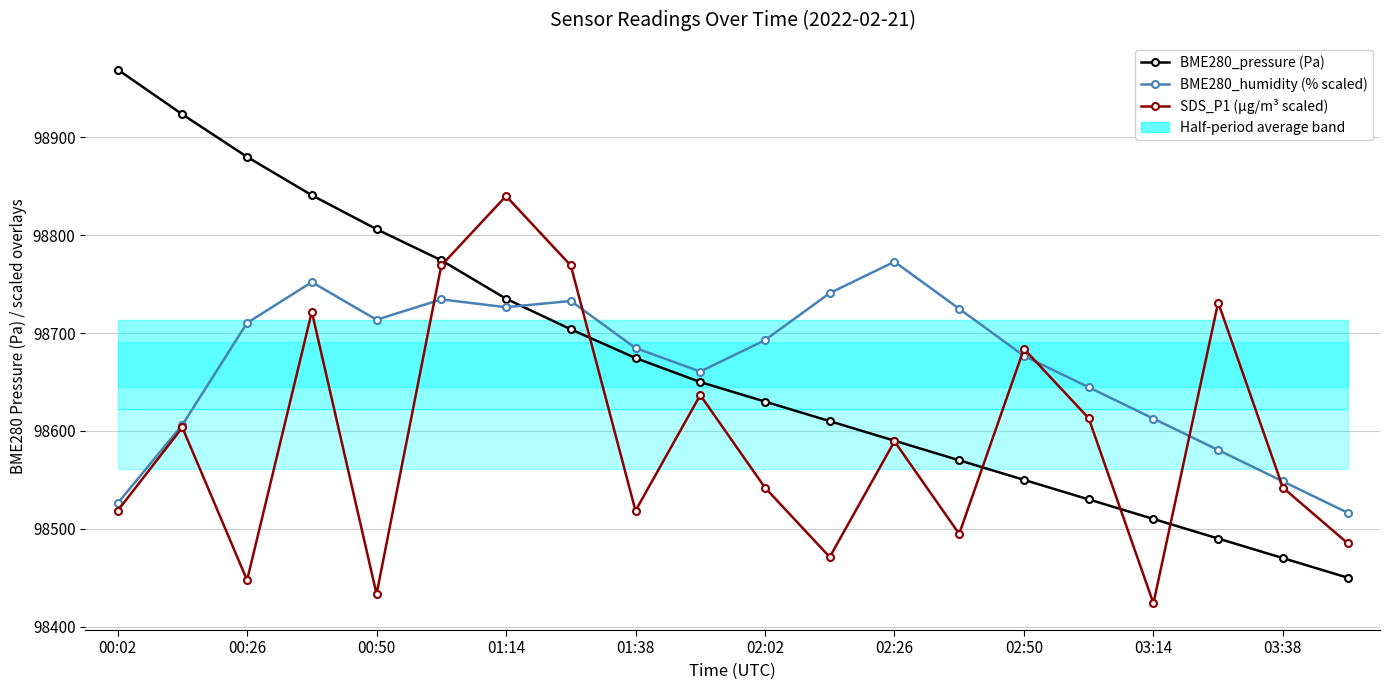

Reading left to right, list all the values displayed in this chart.

BME280_pressure (Pa): 98969.5	98923.6	98880.1	98840.9	98806.2	98774.4	98735.2	98703.9	98674.5	98650.0	98630.0	98610.0	98590.0	98570.0	98550.0	98530.0	98510.0	98490.0	98470.0	98450.0
BME280_humidity (% scaled): 98526.0	98606.2	98710.4	98752.1	98713.6	98734.5	98726.5	98732.9	98684.8	98660.7	98692.8	98740.9	98773.0	98724.9	98676.7	98644.7	98612.6	98580.5	98548.4	98516.4
SDS_P1 (µg/m³ scaled): 98518.4	98603.5	98447.4	98721.8	98433.2	98769.1	98840.1	98769.1	98518.4	98636.7	98542.0	98471.1	98589.4	98494.7	98684.0	98613.0	98423.8	98731.3	98542.0	98485.3